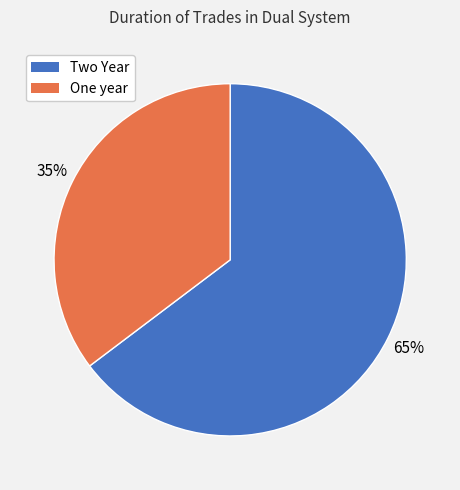

Do One year and Two Year together represent more than half of the pie?

Yes